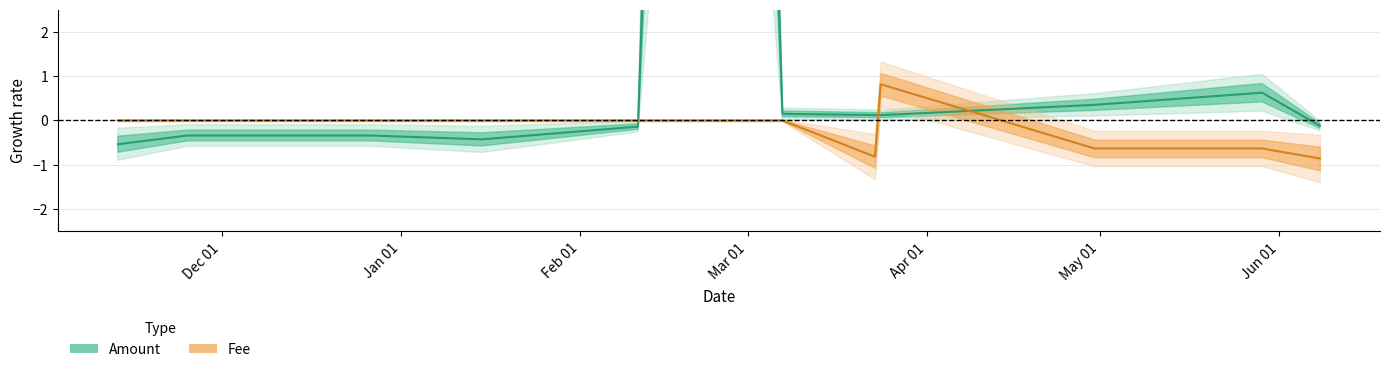

At how many categories does at least one series exceed 9?

1